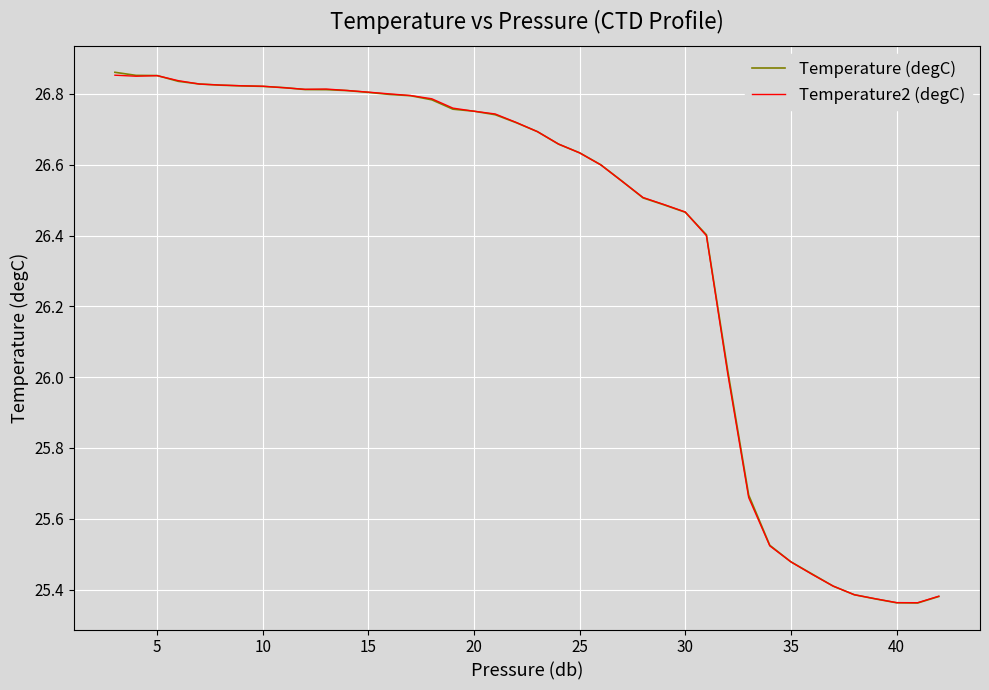

Which series has the widest spread of values?

Temperature (degC)